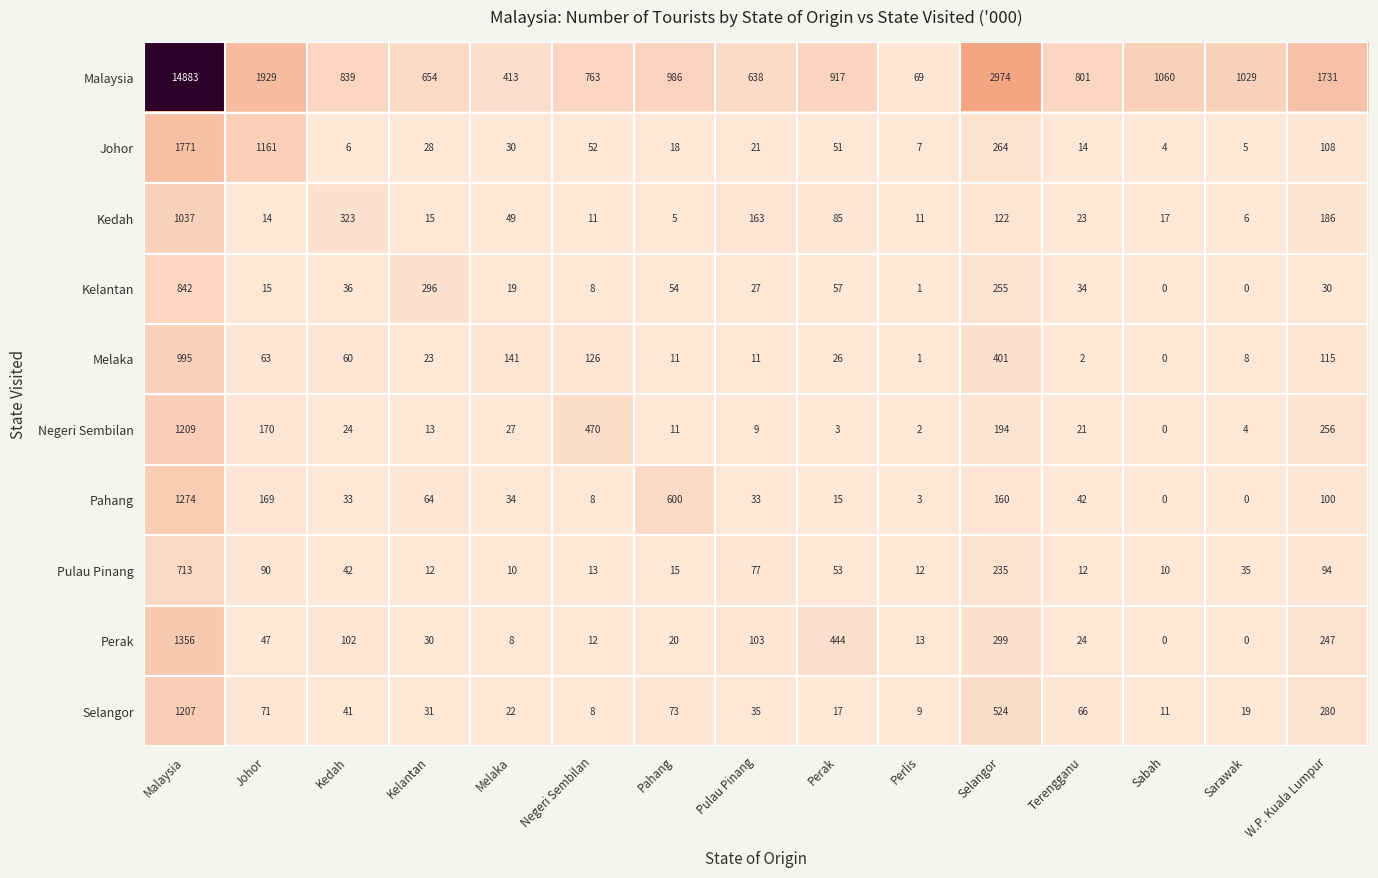

True or false: Pulau Pinang has a value of 19 at Johor.

False